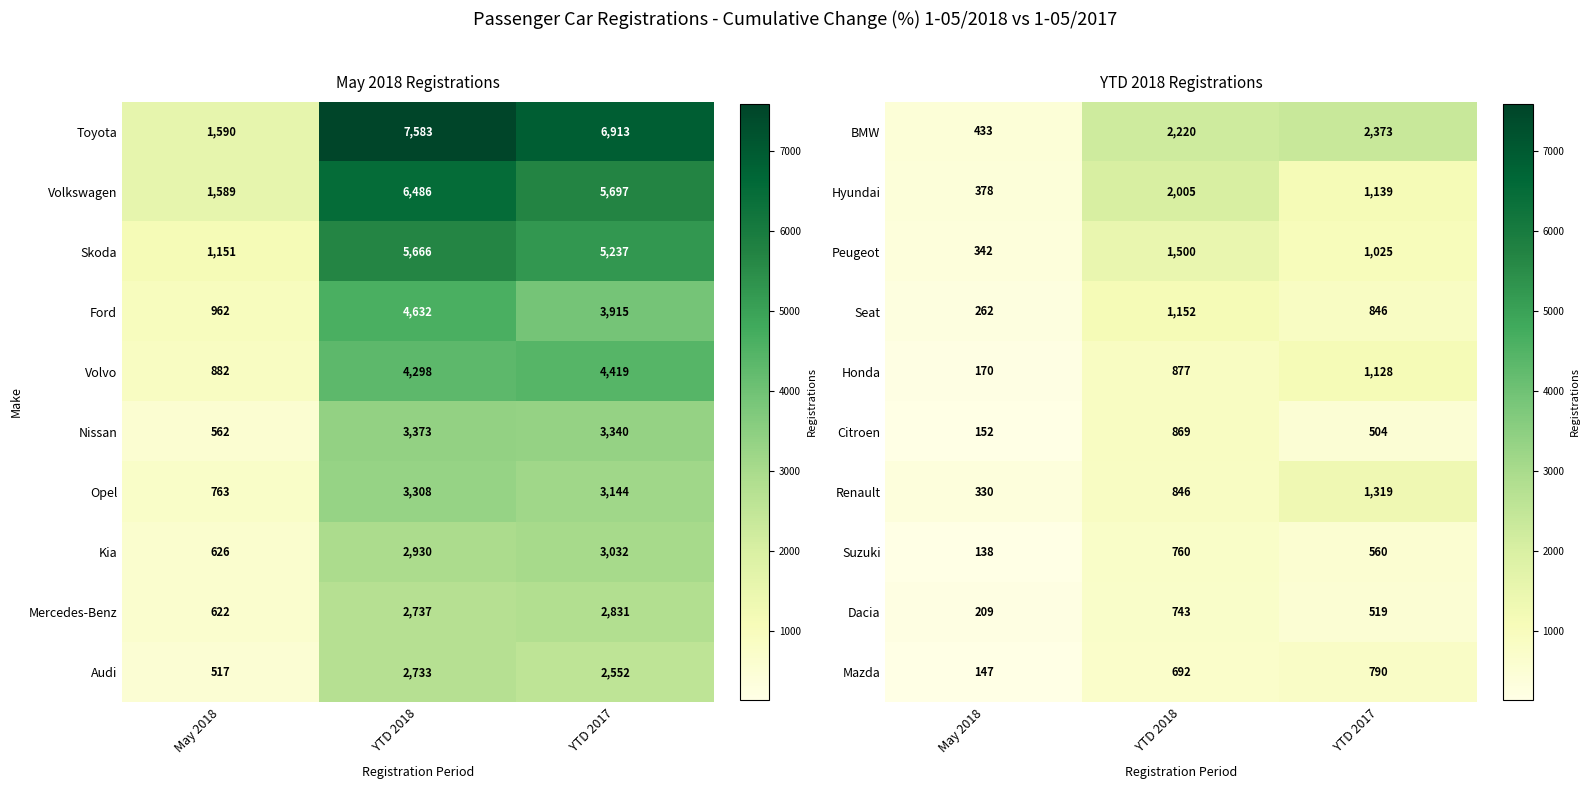

At which label does Peugeot first exceed 1025?

YTD 2018